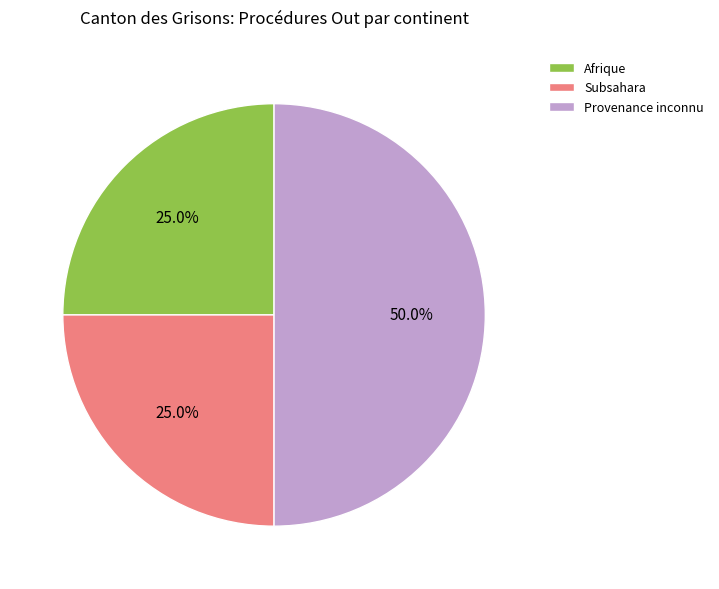

Is Subsahara the majority of the pie?

No